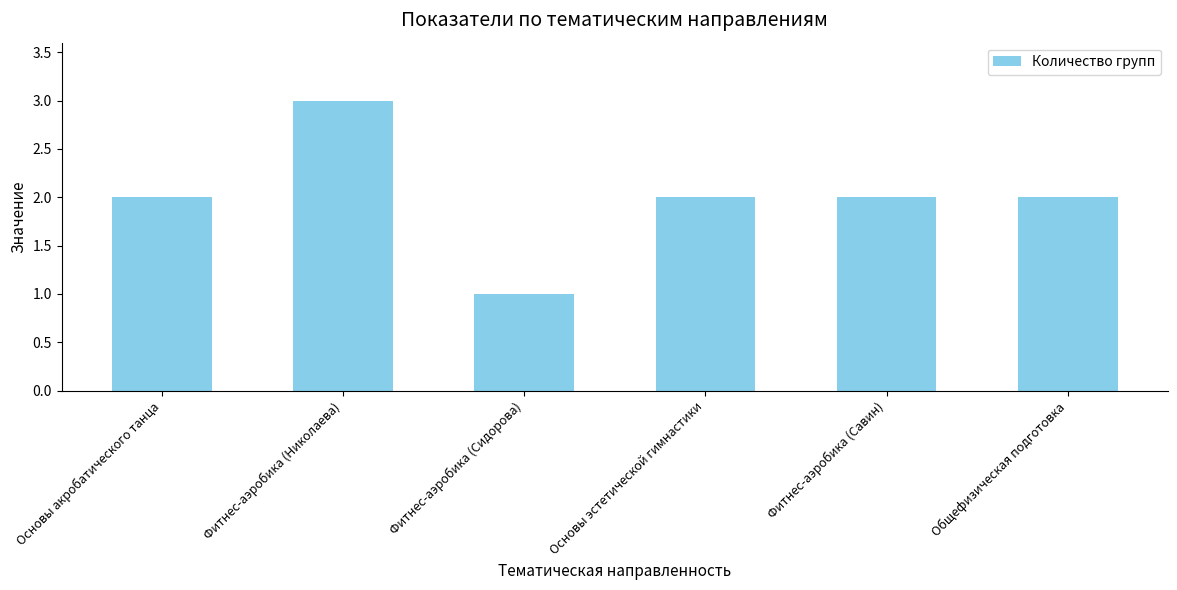

What is the maximum value shown in the chart?

3